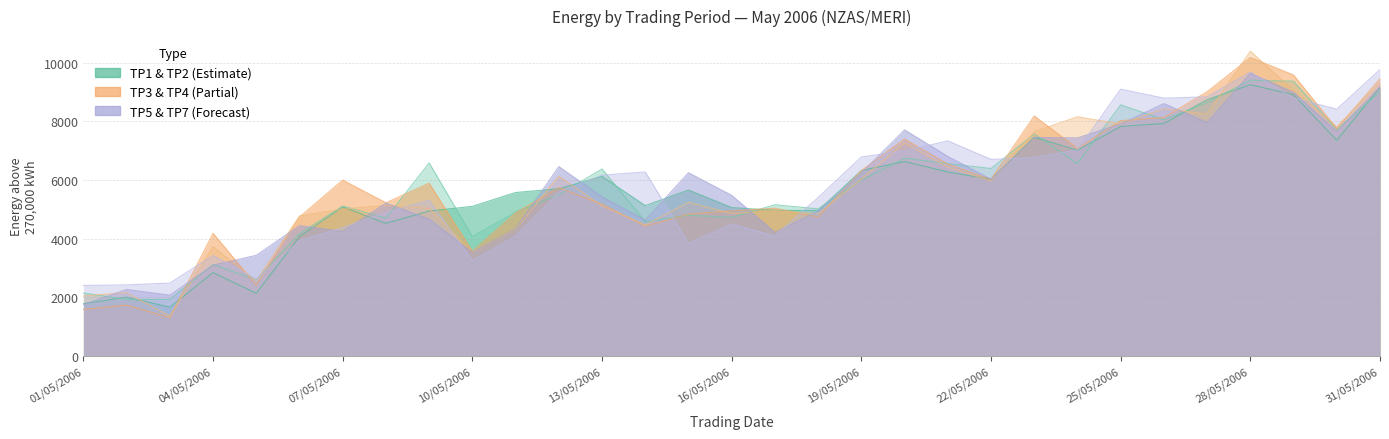

At which category is the sum across all series the highest?

28/05/2006